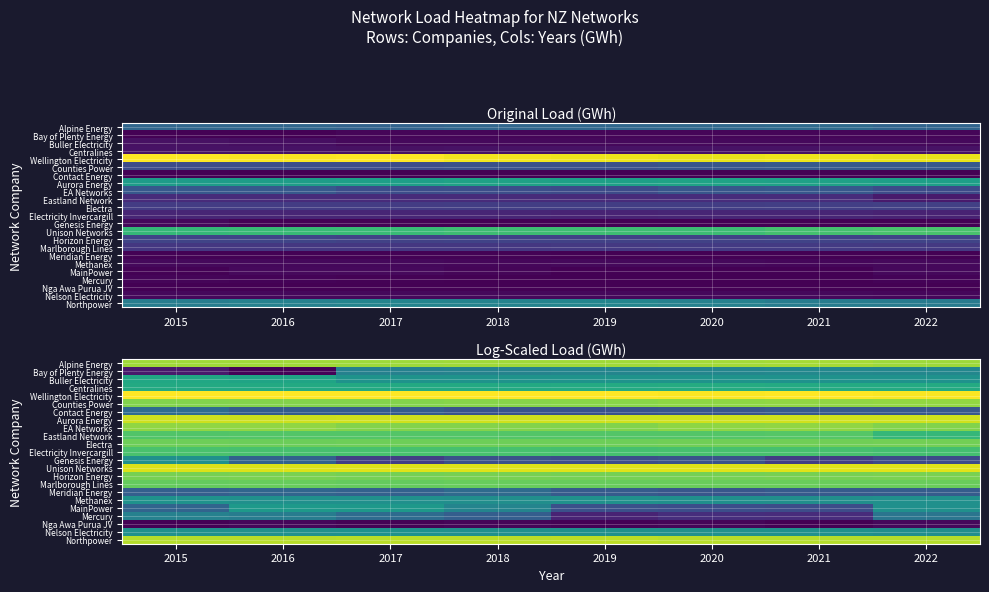

Is the value of Alpine Energy at 2020 greater than the value of Centralines at 2017?

Yes